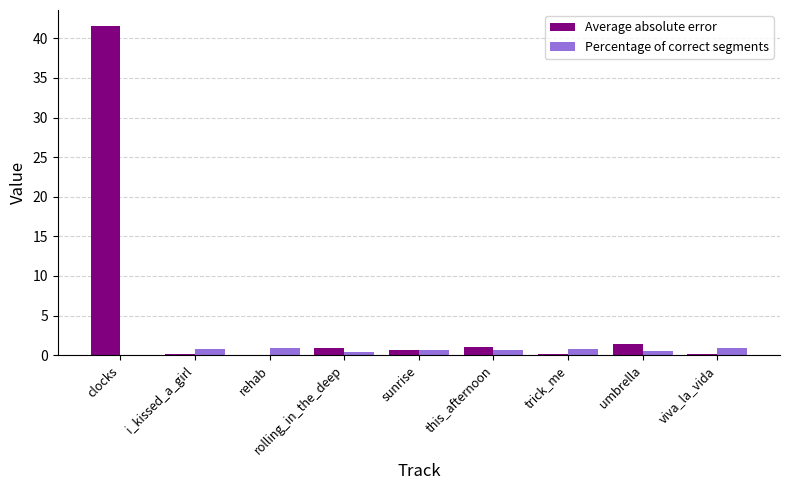

At which category is the sum across all series the highest?

clocks